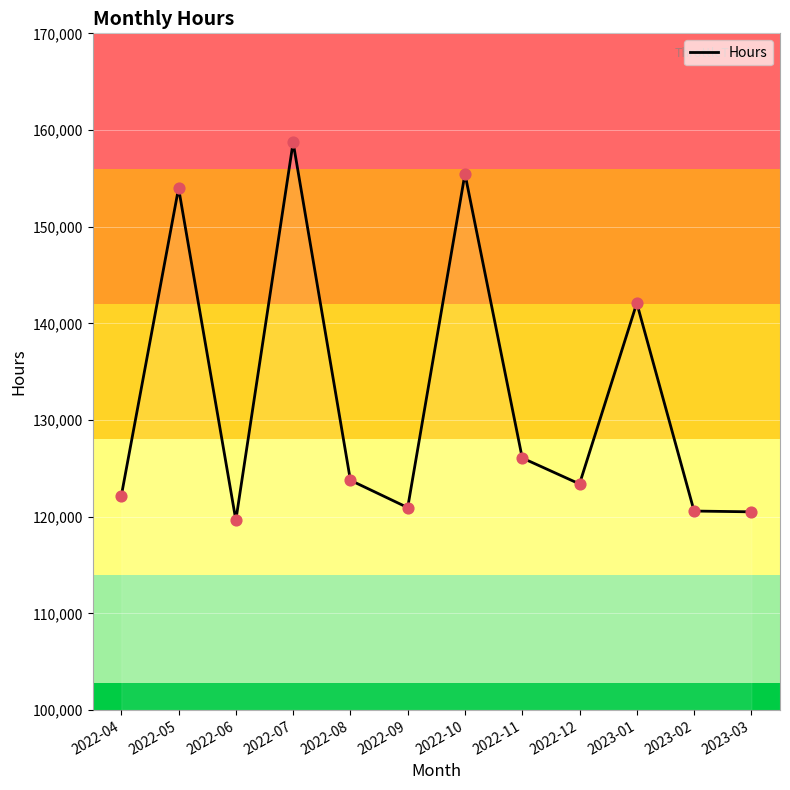

What is the change in value from 2022-07 to 2023-01?

-16622.5